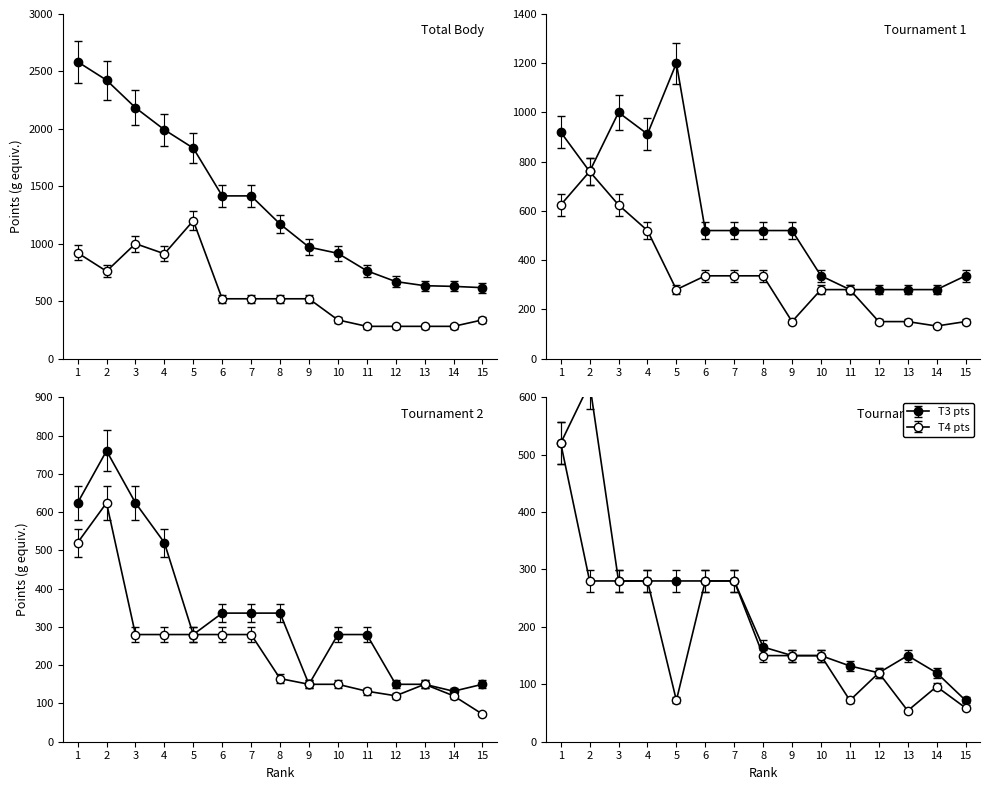

The T2_pts series shows 1087.6 at 2. True or false?

False